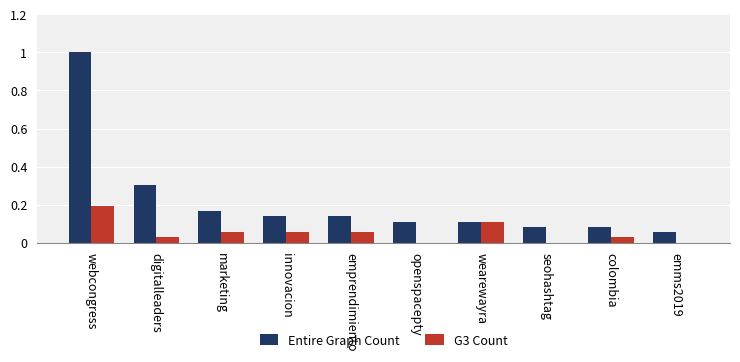

Between digitalleaders and emms2019, which series saw the biggest shift?

Entire Graph Count